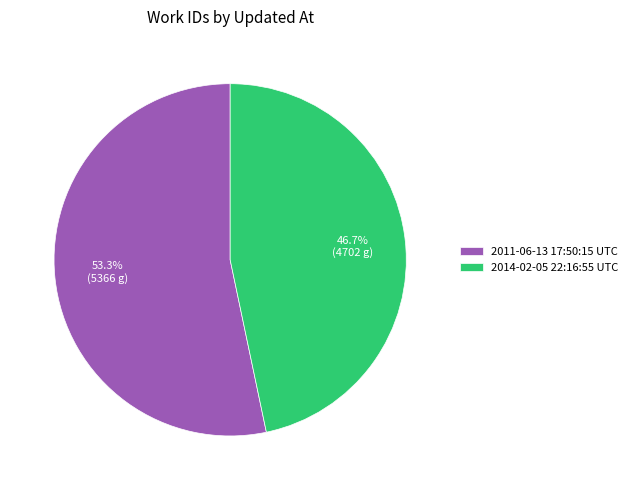

Approximately how many times larger is the value at 2014-02-05 22:16:55 UTC compared to 2011-06-13 17:50:15 UTC?

0.9